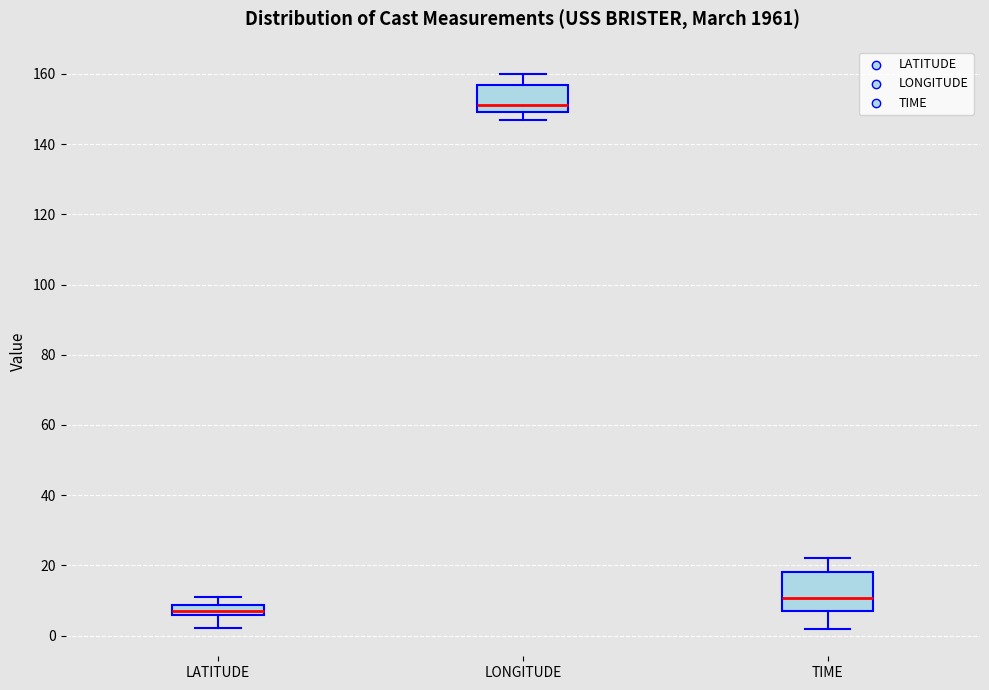

Reading left to right, transcribe this box plot: for each box, give where its median line is, the range the box spans, and where its two whiskers end, as read against the y-axis. The values are not printed on the chart, so give them approximately, as read against the axis.

LATITUDE: median 8 (inside the box), box 6 to 8, whiskers 2 to 12
LONGITUDE: median 152, box 150 to 156, whiskers 146 to 160
TIME: median 10, box 8 to 18, whiskers 2 to 22